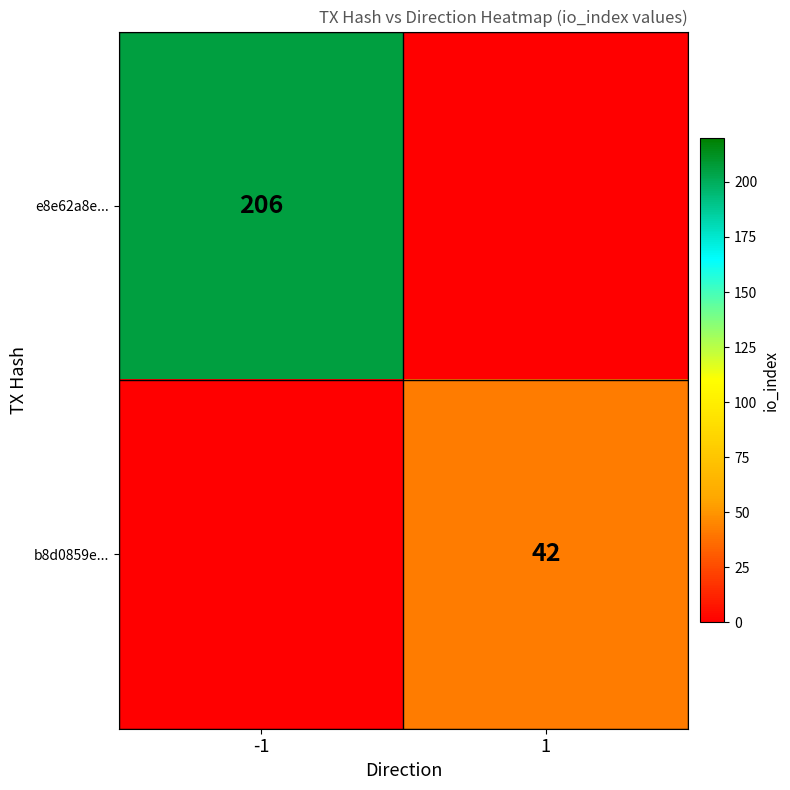

Is the value of e8e62a8e... at -1 greater than the value of b8d0859e... at 1?

Yes